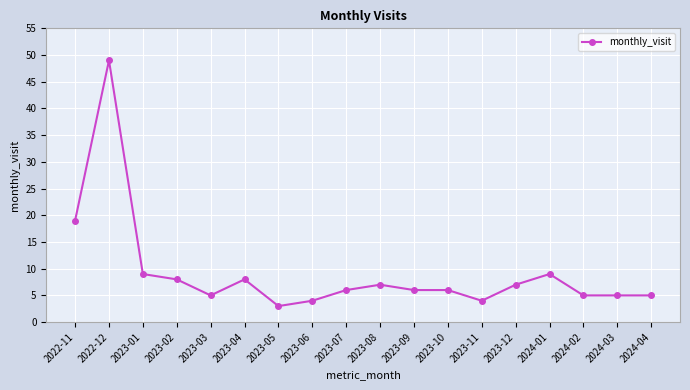

What is the minimum value shown in the chart?

3